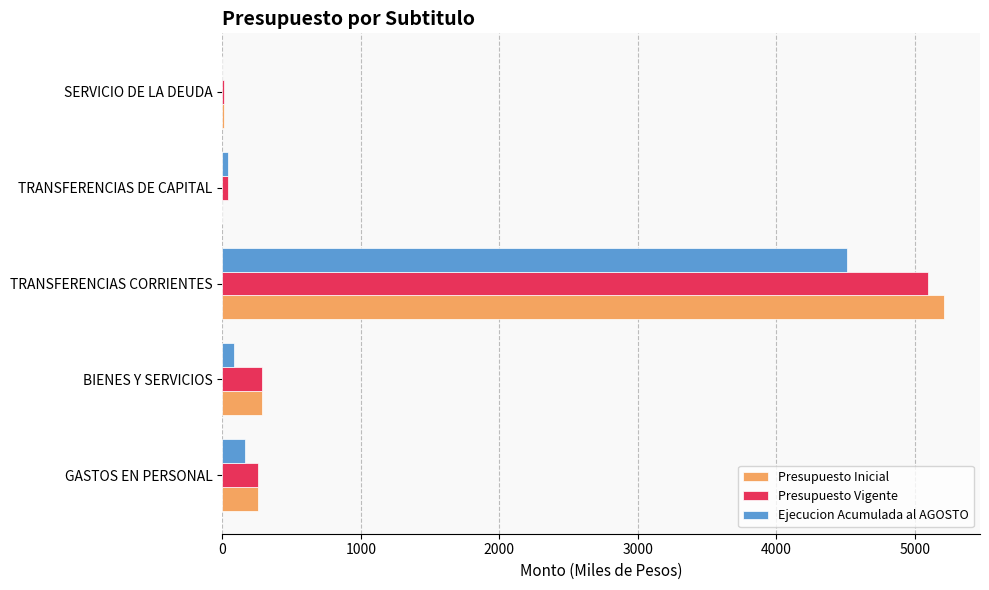

The value of Presupuesto Inicial at TRANSFERENCIAS DE CAPITAL is 0. True or false?

True